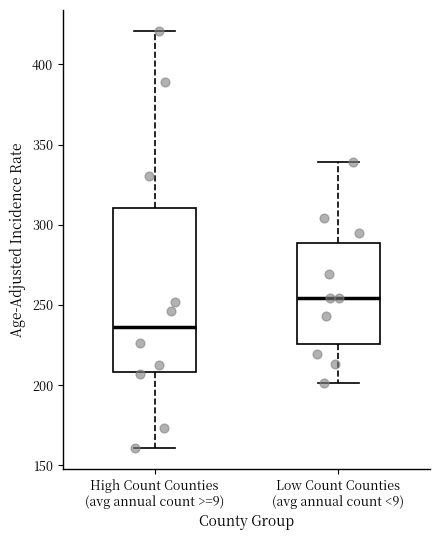

Reading left to right, read every box against the y-axis: the position of its median line, the range the box covers, and the ends of its whiskers. The values are not printed on the chart, so give them approximately, as read against the axis.

High Count Counties (avg annual count >=9): median 235, box 210 to 310, whiskers 160 to 420
Low Count Counties (avg annual count <9): median 255, box 225 to 290, whiskers 200 to 340